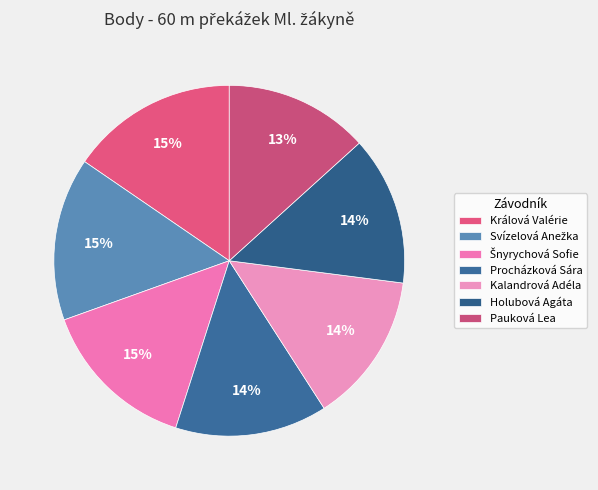

Is there any slice that represents more than half of the pie?

No